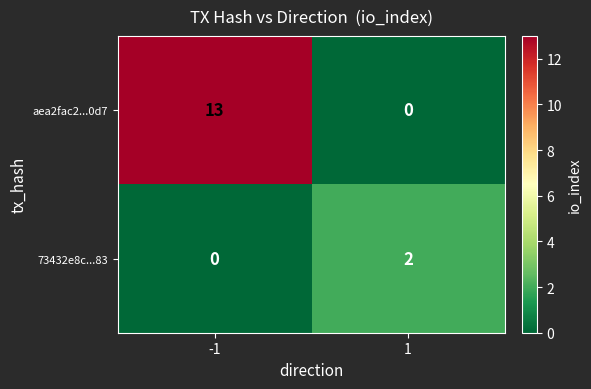

Which series has the largest range (max minus min)?

aea2fac2...0d7